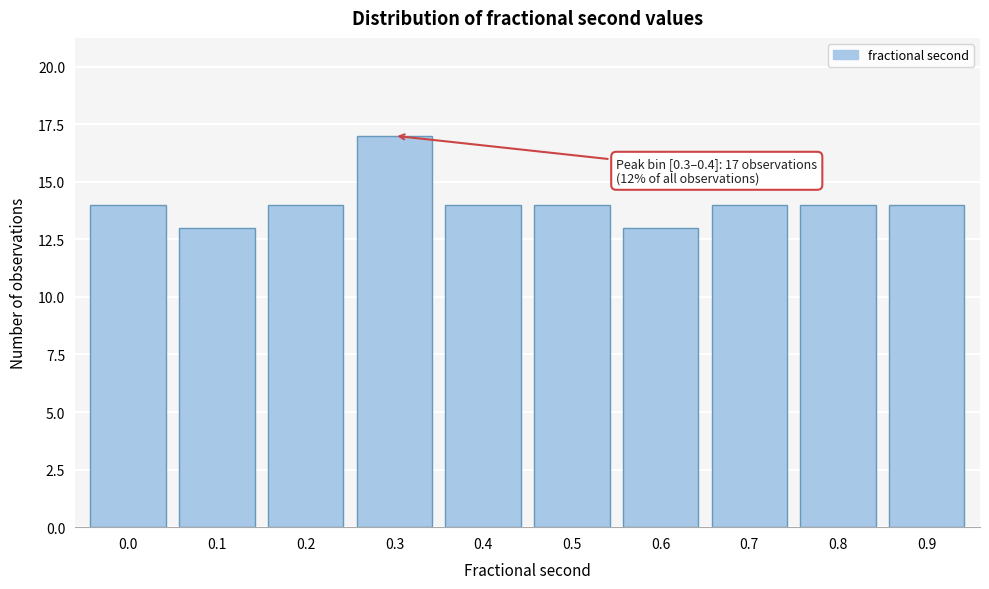

Reading left to right, extract all data points from this chart.

14	13	14	17	14	14	13	14	14	14